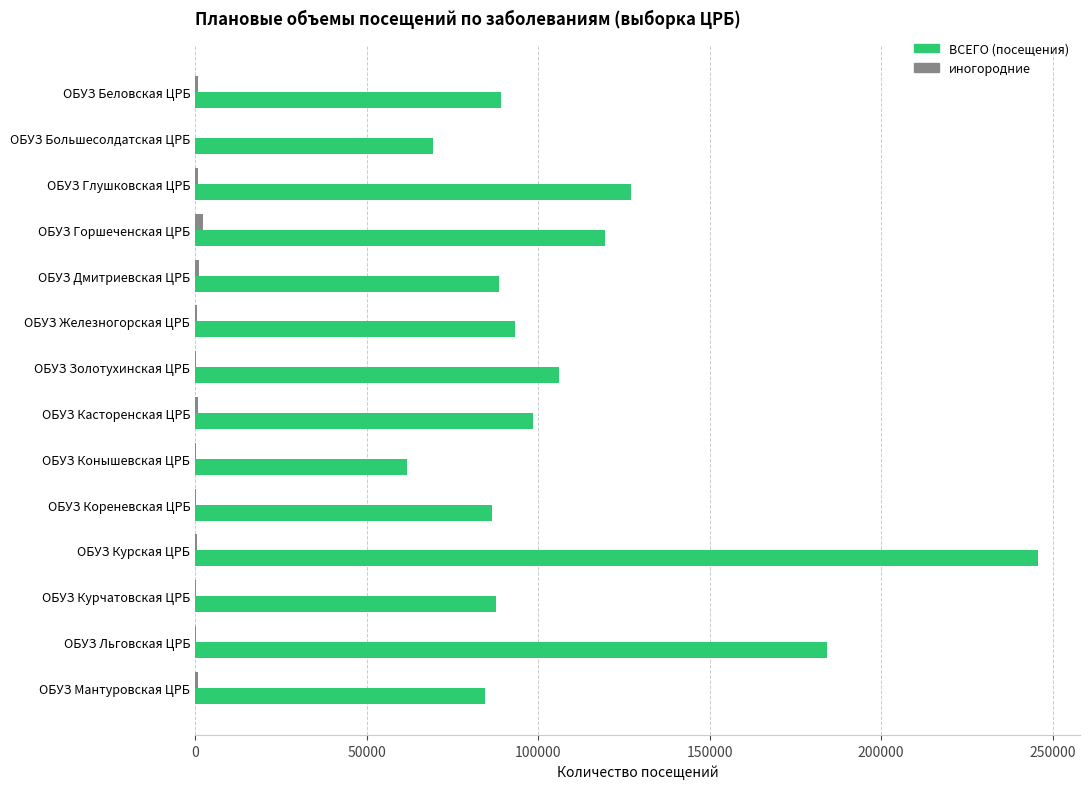

Which series has the largest range (max minus min)?

ВСЕГО (посещения)